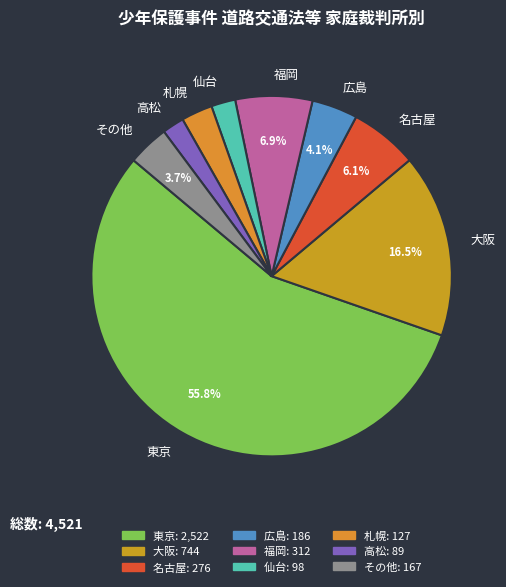

Between その他 and 名古屋, which is larger?

名古屋